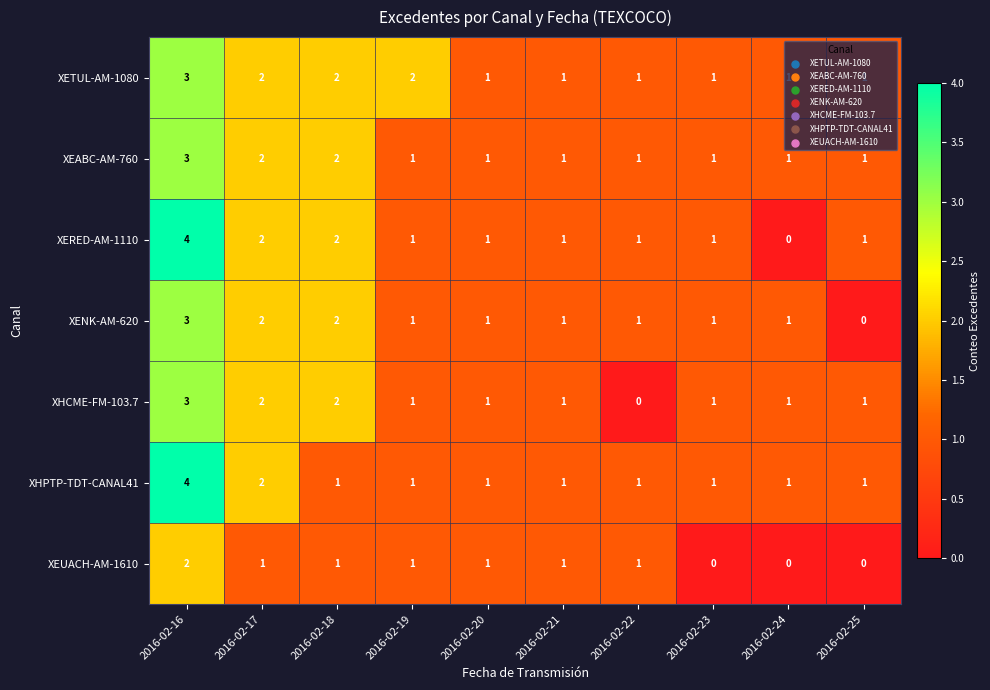

At which label does XHCME-FM-103.7 reach its minimum?

2016-02-22